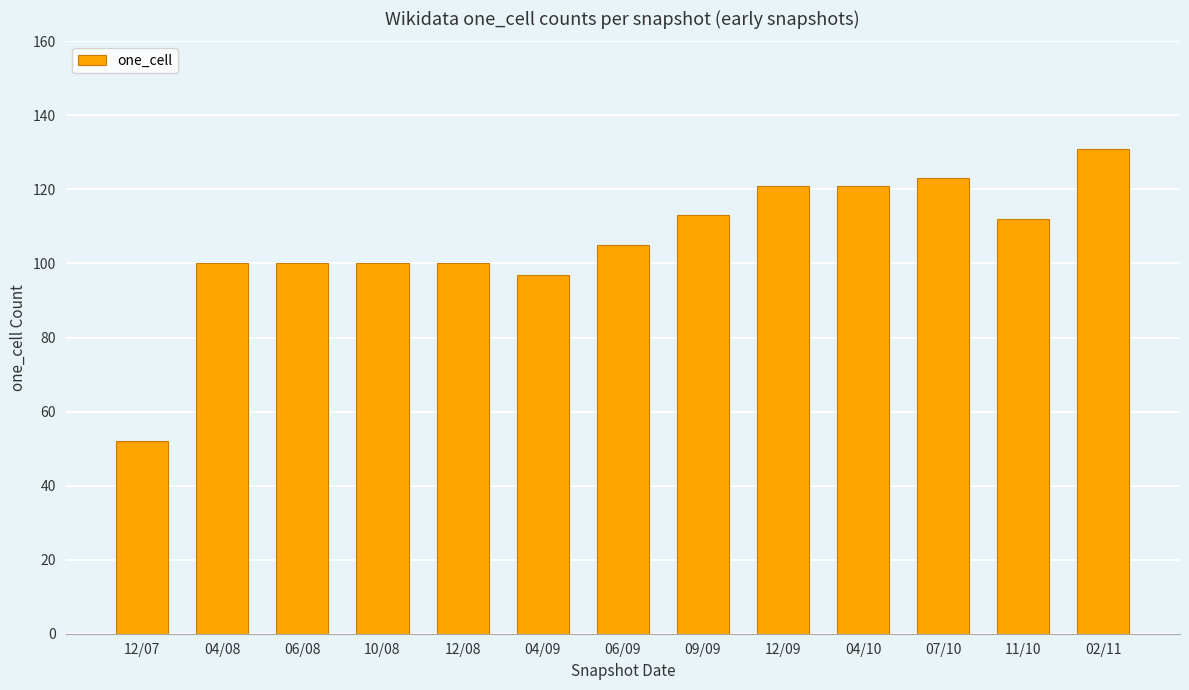

The chart shows a value of 143 at 06/08. True or false?

False